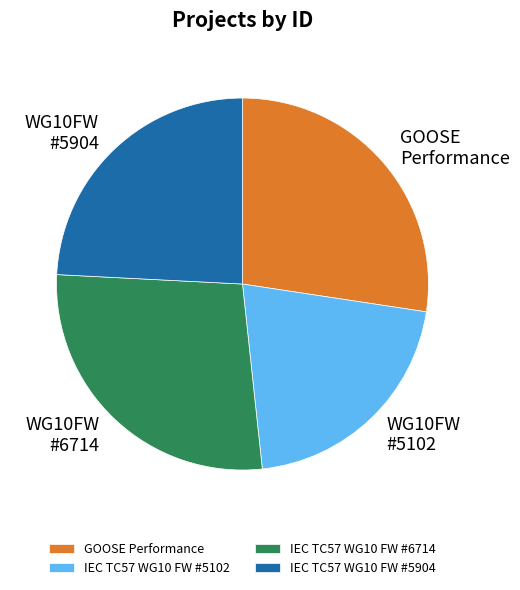

Do WG10FW #5904 and WG10FW #6714 together represent more than half of the pie?

Yes